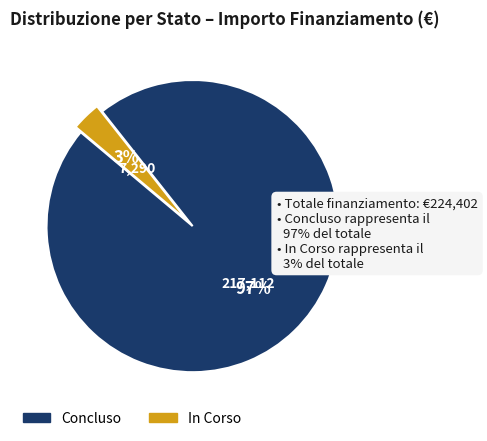

Which slice is the smallest?

In Corso